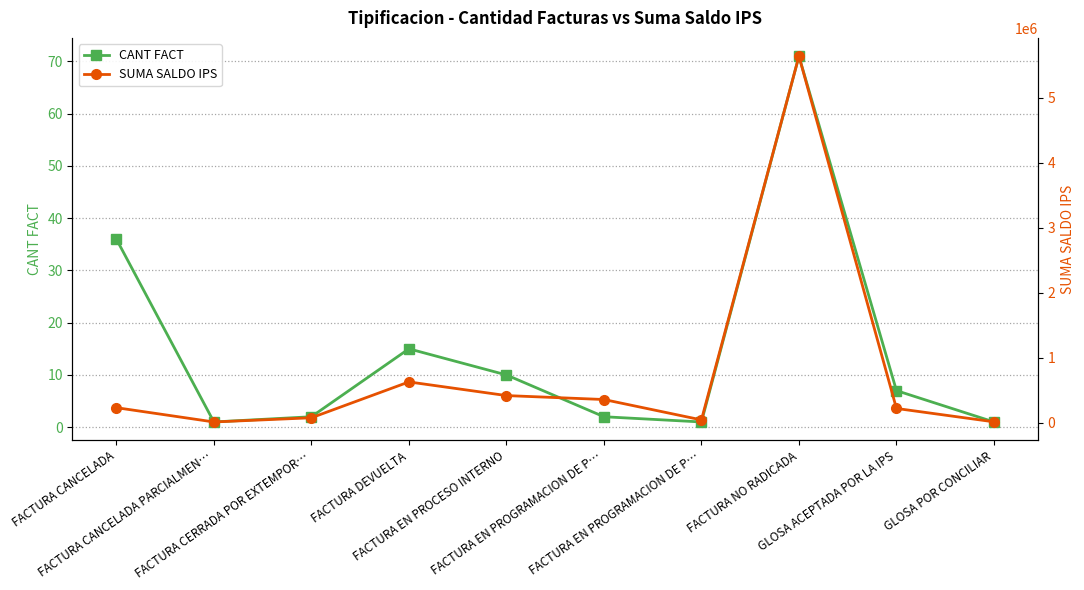

List the series in order of their peak value, highest first.

SUMA SALDO IPS, CANT FACT